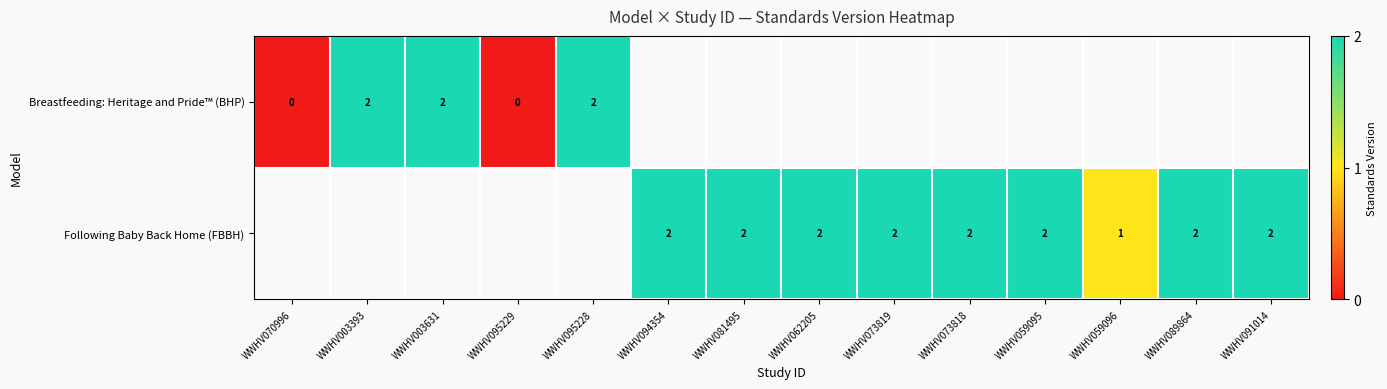

Count the number of categories in the chart.

14